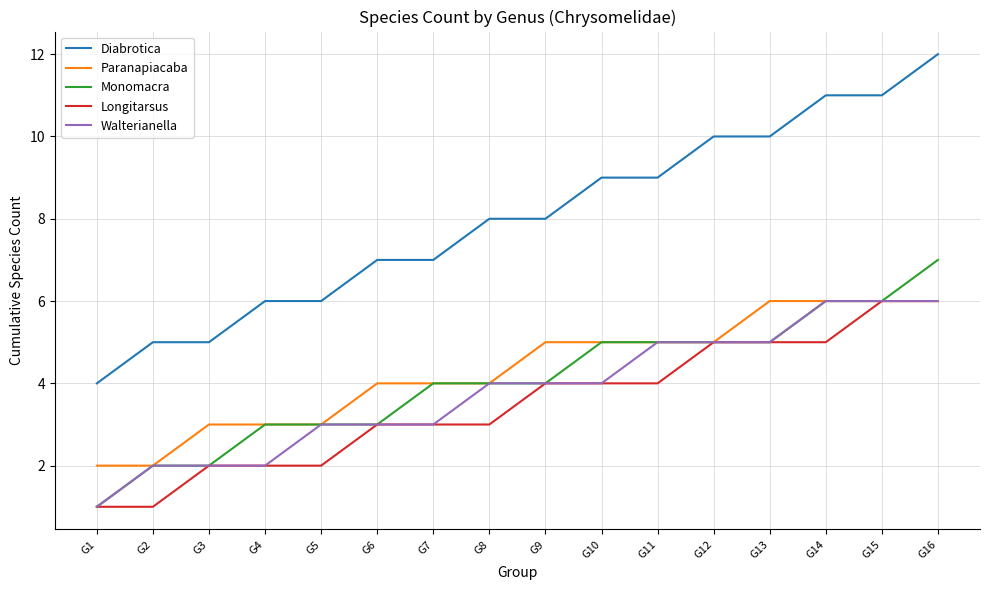

What value does the Walterianella series have at G14?

6